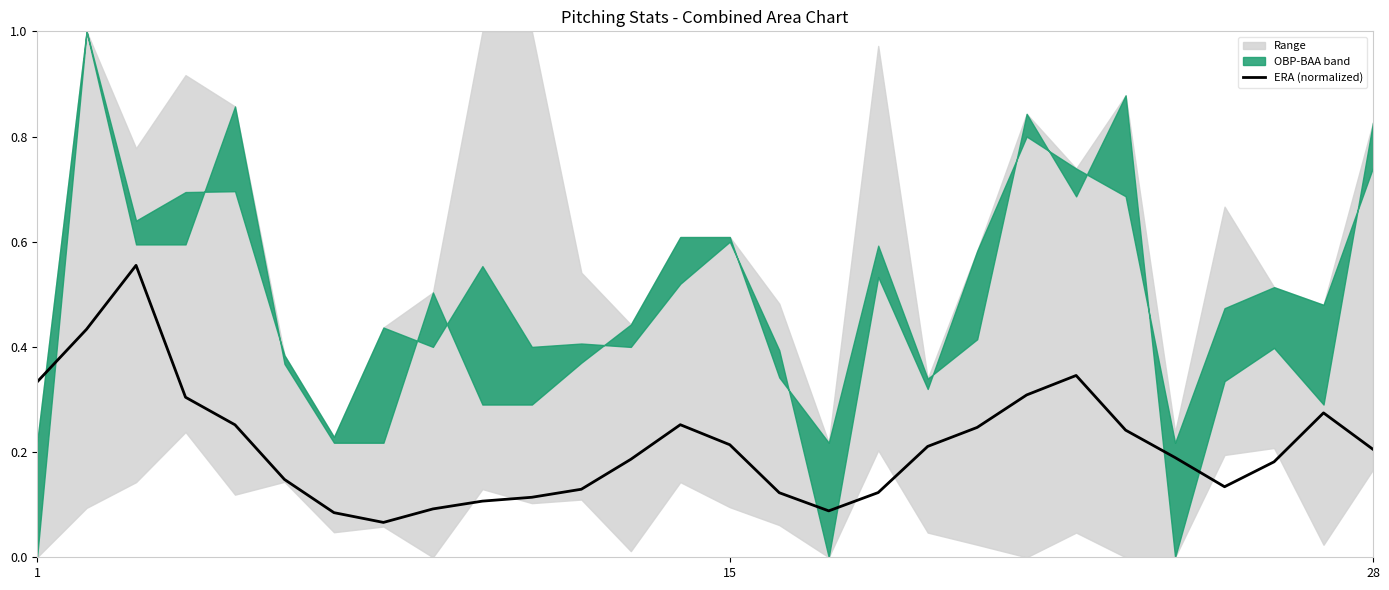

What is the difference between the maximum and minimum values?

0.5